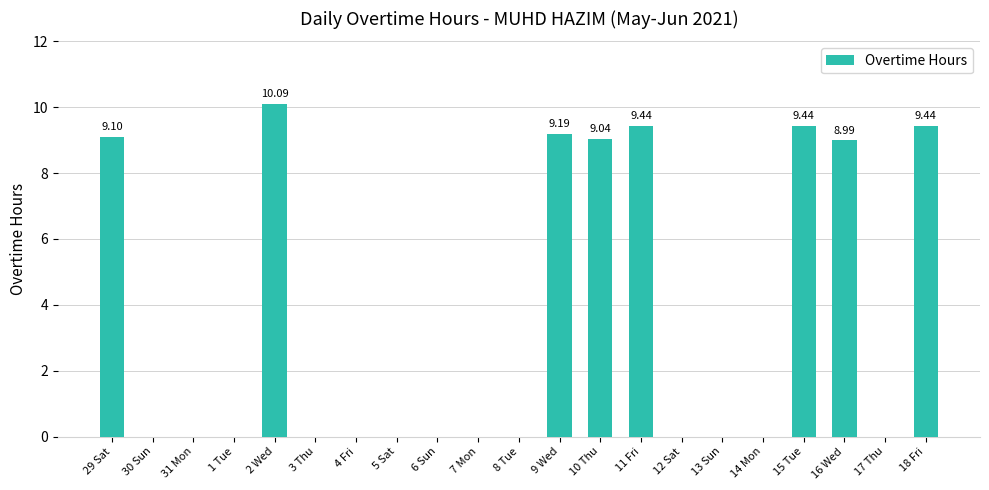

What is the change in value from 12 Sat to 16 Wed?

+9.0